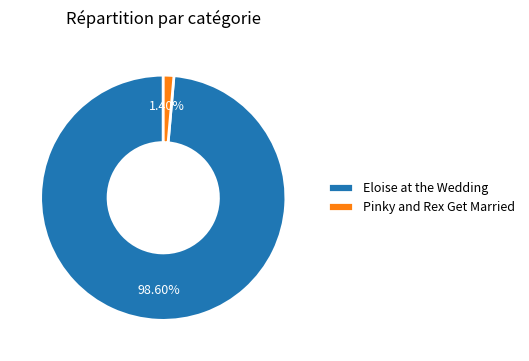

What is the smallest slice in the pie chart?

Pinky and Rex Get Married